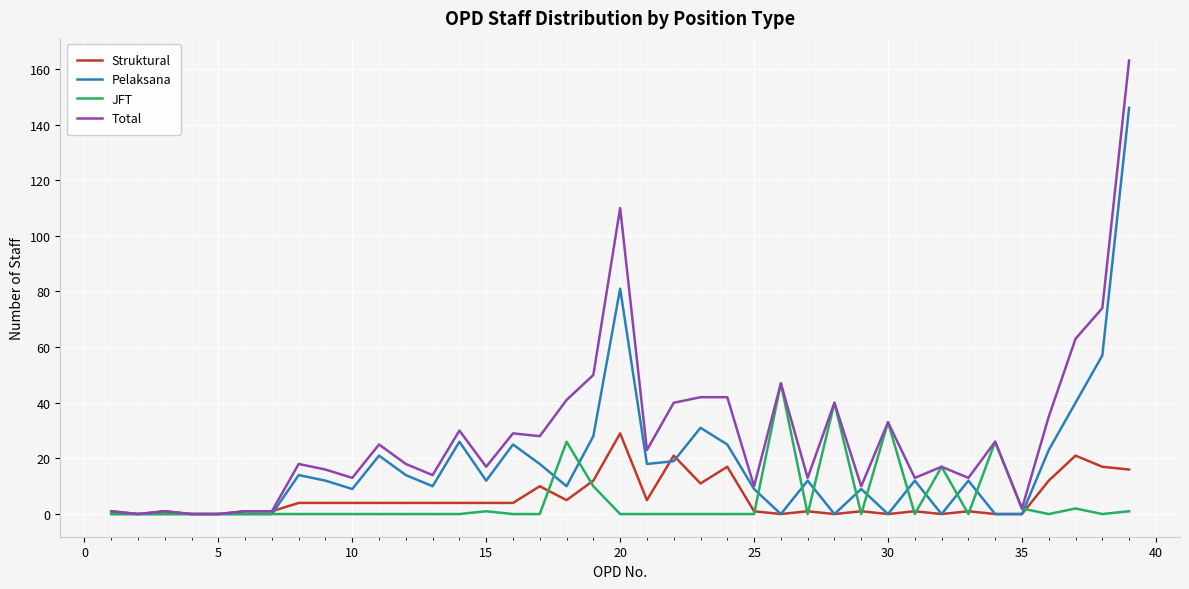

Reading left to right, list all the values displayed in this chart.

Struktural: 1	0	1	0	0	1	1	4	4	4	4	4	4	4	4	4	10	5	12	29	5	21	11	17	1	0	1	0	1	0	1	0	1	0	0	12	21	17	16
Pelaksana: 0	0	0	0	0	0	0	14	12	9	21	14	10	26	12	25	18	10	28	81	18	19	31	25	9	0	12	0	9	0	12	0	12	0	0	23	40	57	146
JFT: 0	0	0	0	0	0	0	0	0	0	0	0	0	0	1	0	0	26	10	0	0	0	0	0	0	47	0	40	0	33	0	17	0	26	2	0	2	0	1
Total: 1	0	1	0	0	1	1	18	16	13	25	18	14	30	17	29	28	41	50	110	23	40	42	42	10	47	13	40	10	33	13	17	13	26	2	35	63	74	163